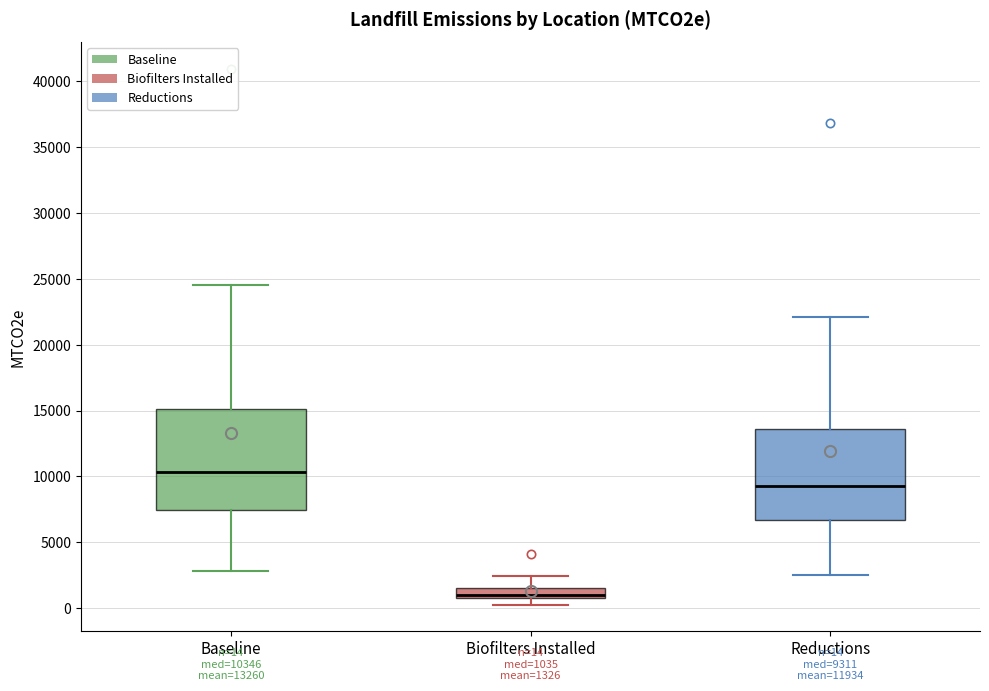

Which box's median line is the lowest?

Biofilters Installed